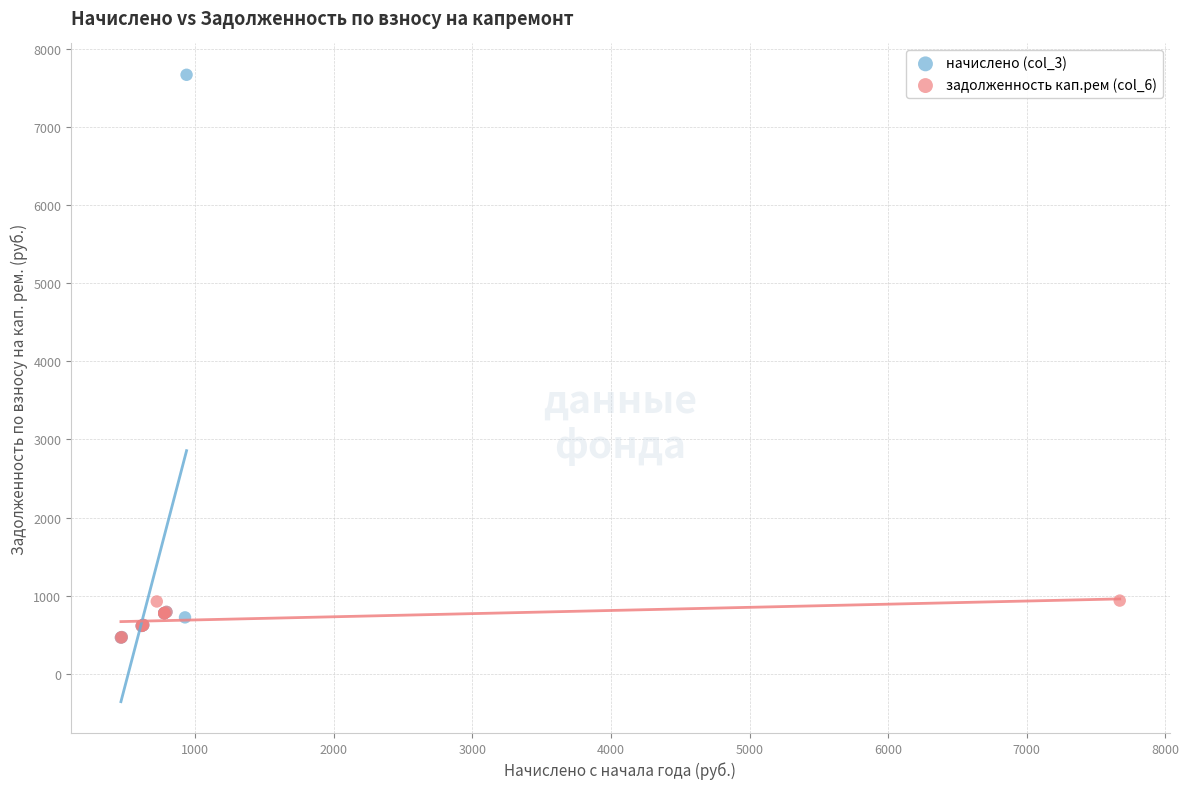

Which series reaches the maximum Y coordinate?

начислено (col_3)